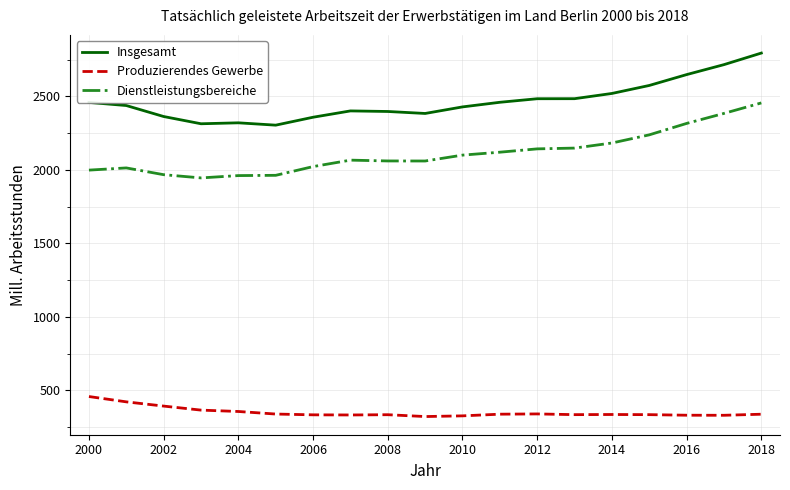

What is the average value of the Insgesamt series?

2465.8